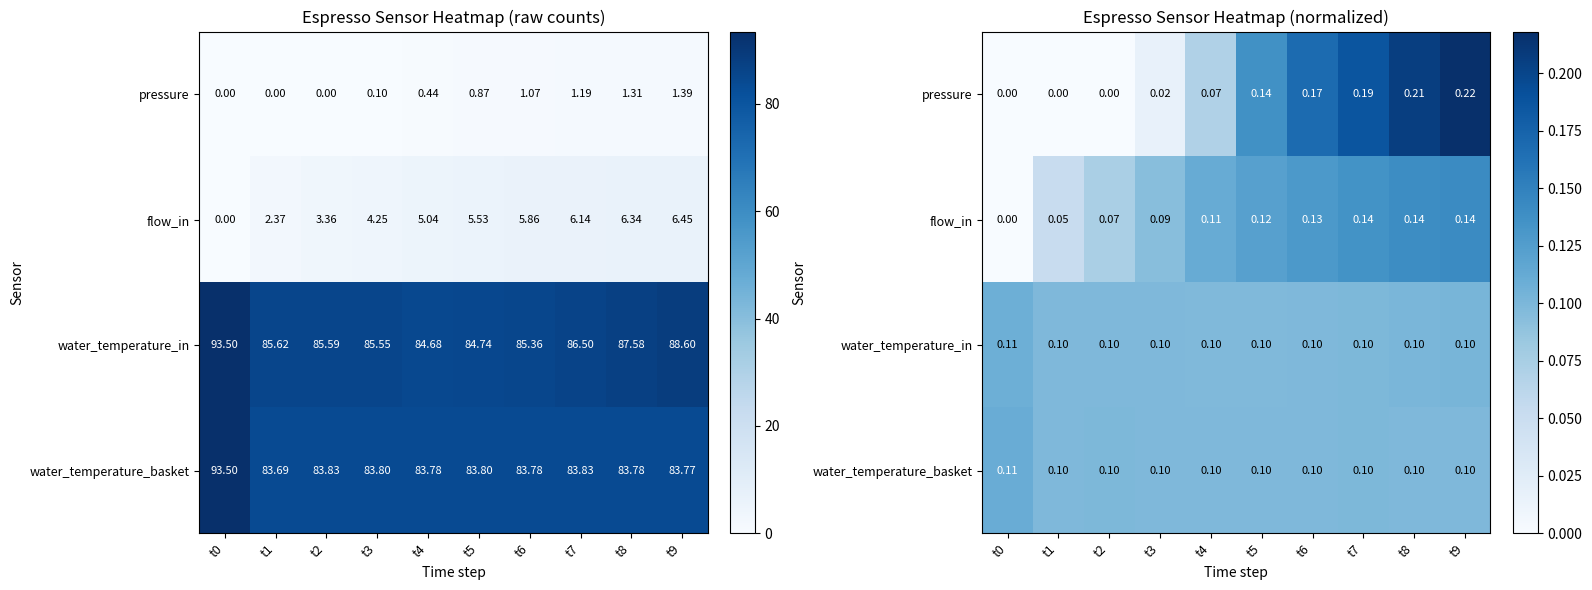

What is the sum of all water_temperature_in values?

1.0